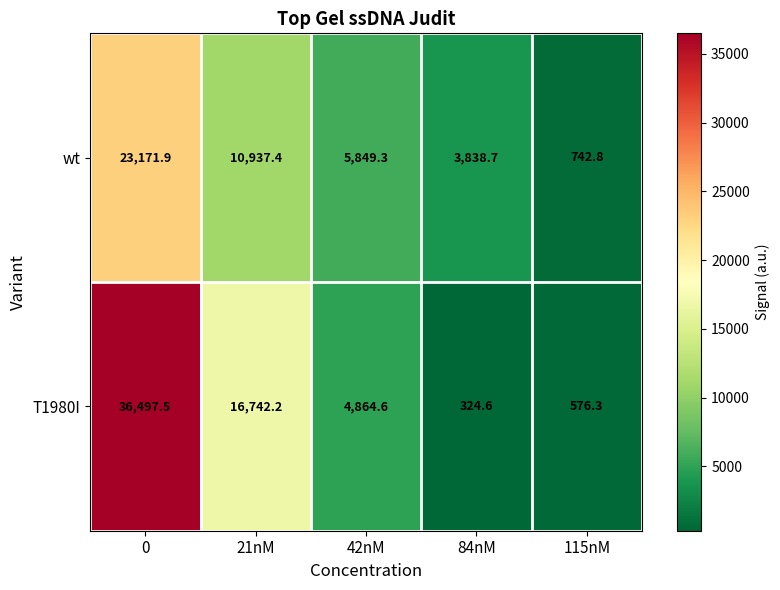

Reading left to right, list all the values displayed in this chart.

wt: 0=23171.9	21nM=10937.4	42nM=5849.3	84nM=3838.7	115nM=742.8
T1980I: 0=36497.5	21nM=16742.2	42nM=4864.6	84nM=324.6	115nM=576.3